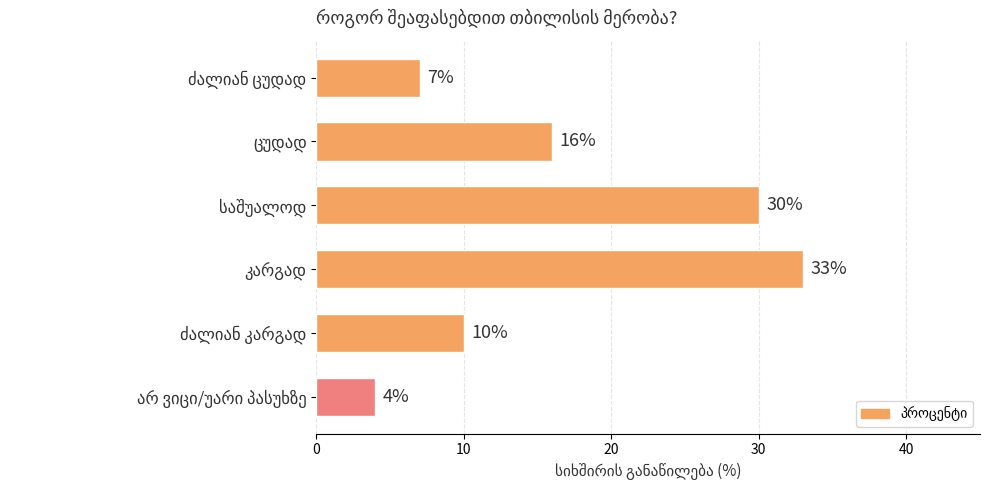

What is the minimum value shown in the chart?

4